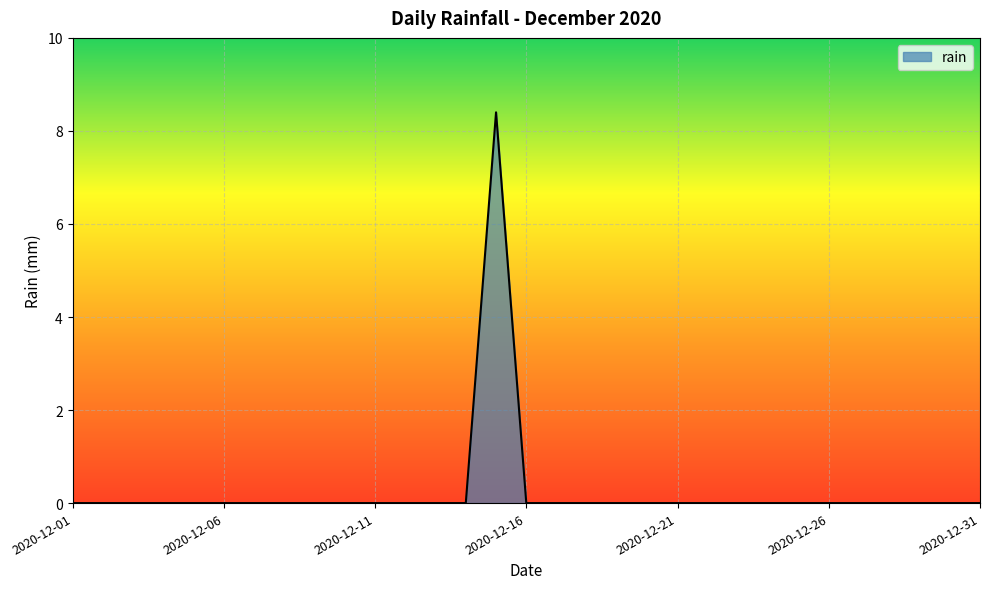

Does the chart display data point markers on the line(s)?

No